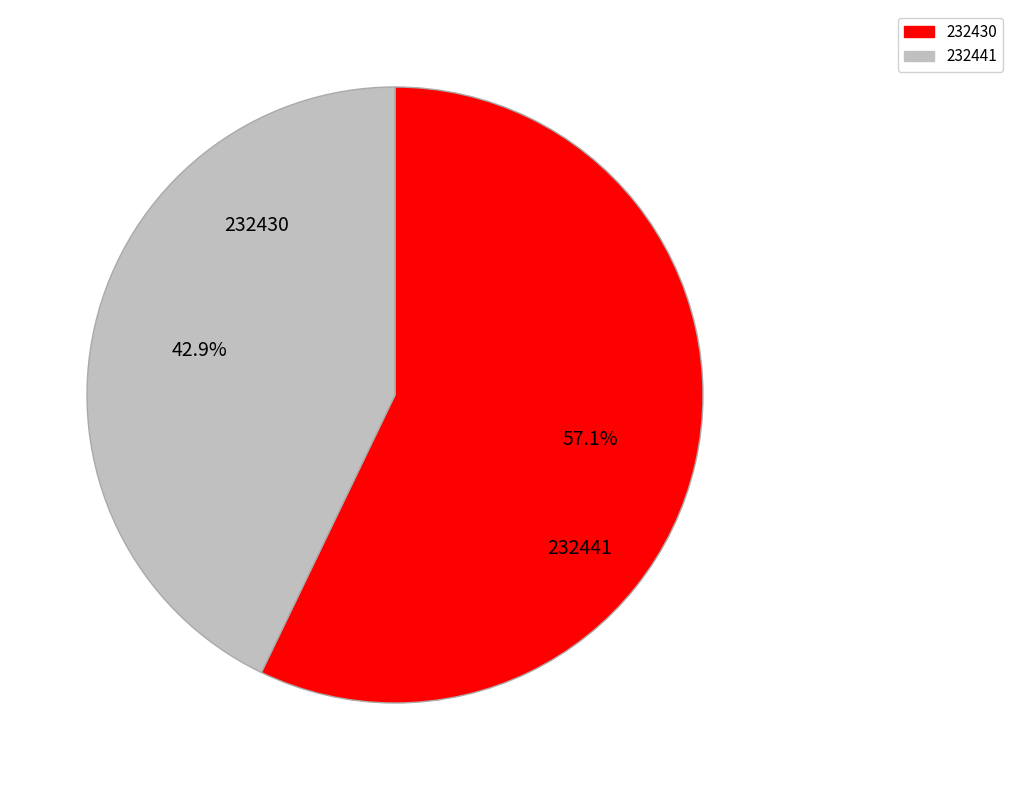

Which slice is the smallest?

232441